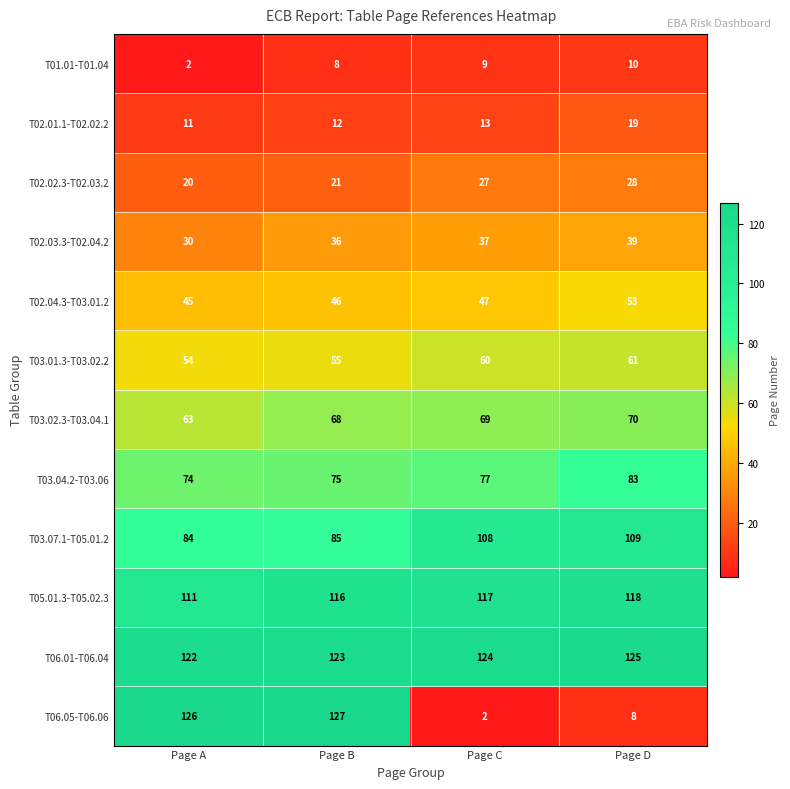

Count the T05.01.3-T05.02.3 values in the range 116 to 118.

3